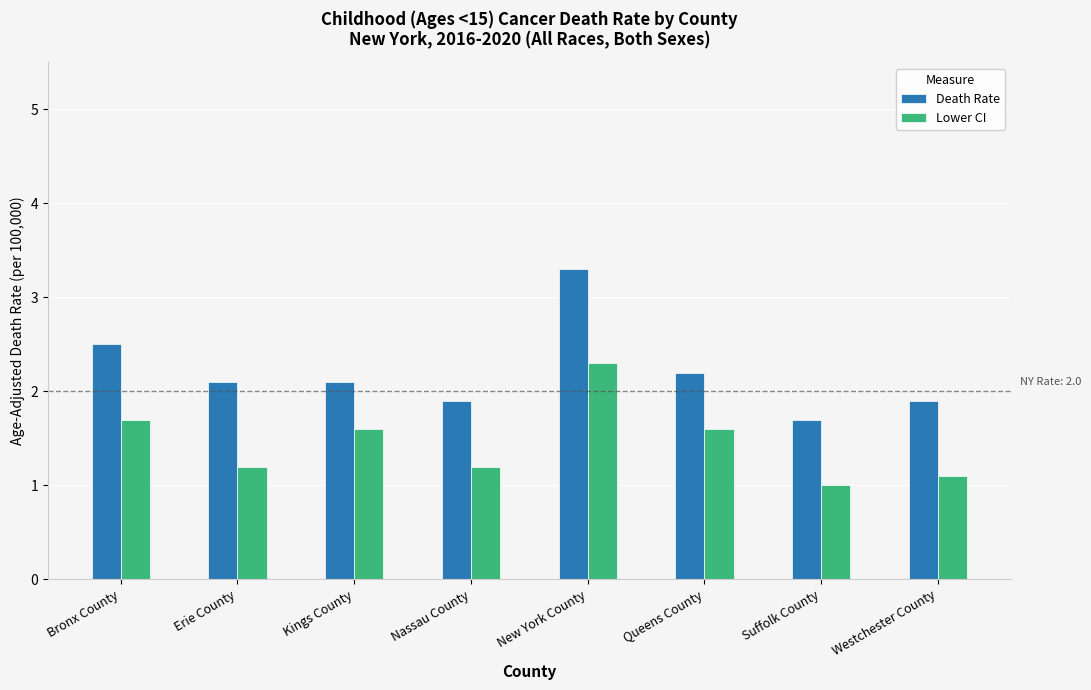

Reading left to right, transcribe all the data shown in this chart.

Death Rate: 2.5	2.1	2.1	1.9	3.3	2.2	1.7	1.9
Lower CI: 1.7	1.2	1.6	1.2	2.3	1.6	1.0	1.1